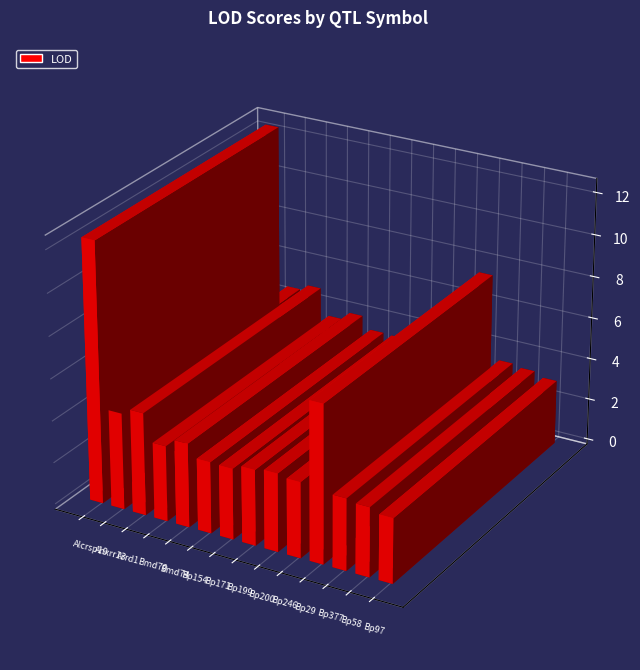

Does the chart contain stacked bars?

No